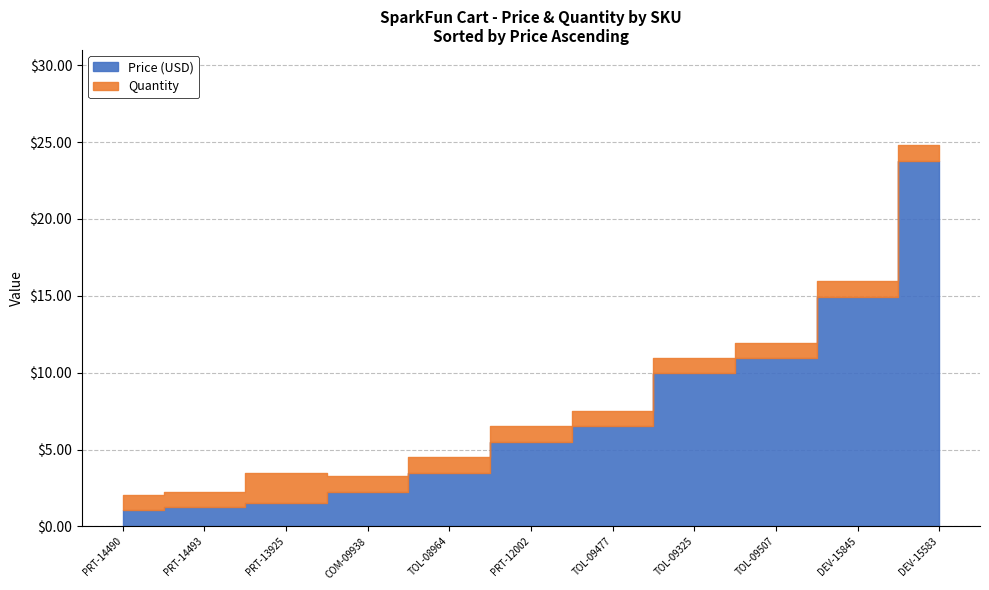

True or false: Price (USD) and Quantity cross at least once.

True